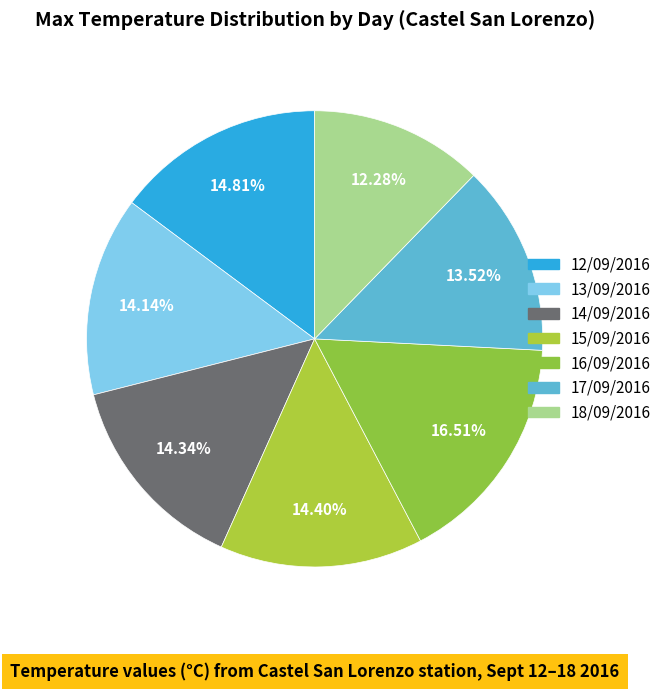

Between 18/09/2016 and 14/09/2016, which is larger?

14/09/2016